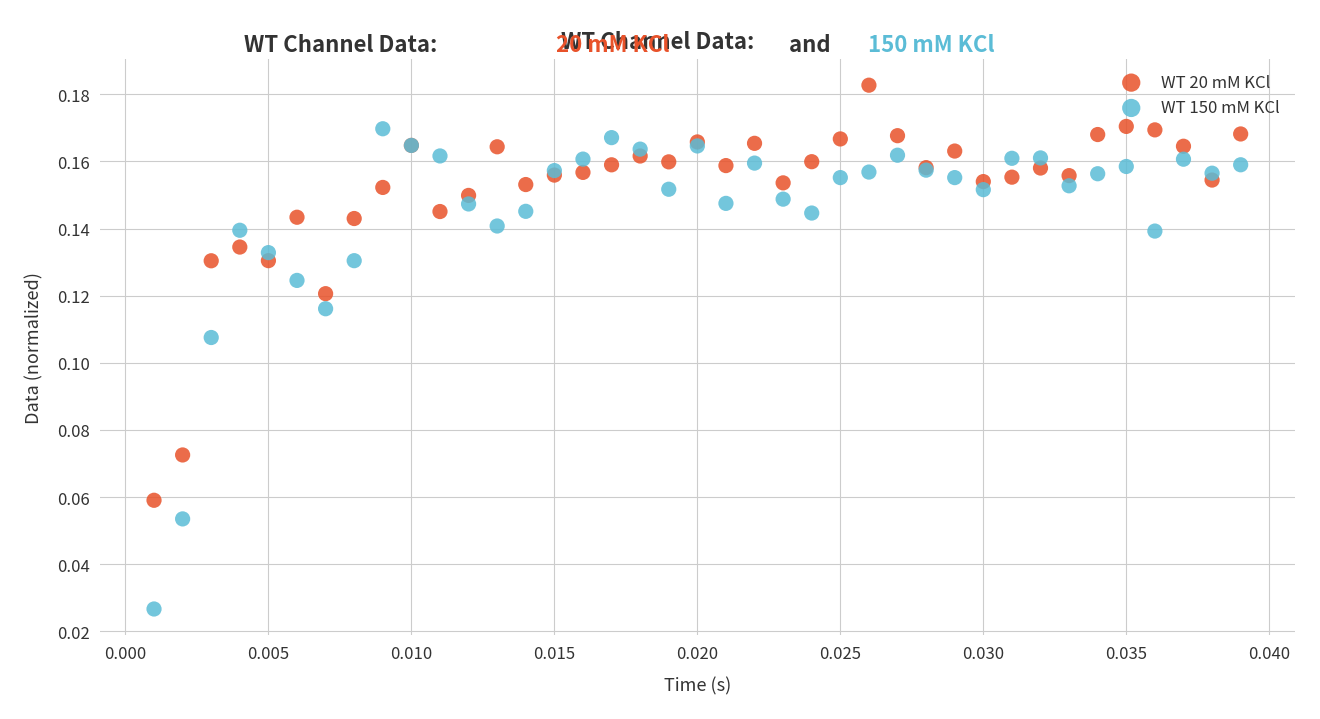

Which series contains the highest Y value?

WT 20 mM KCl